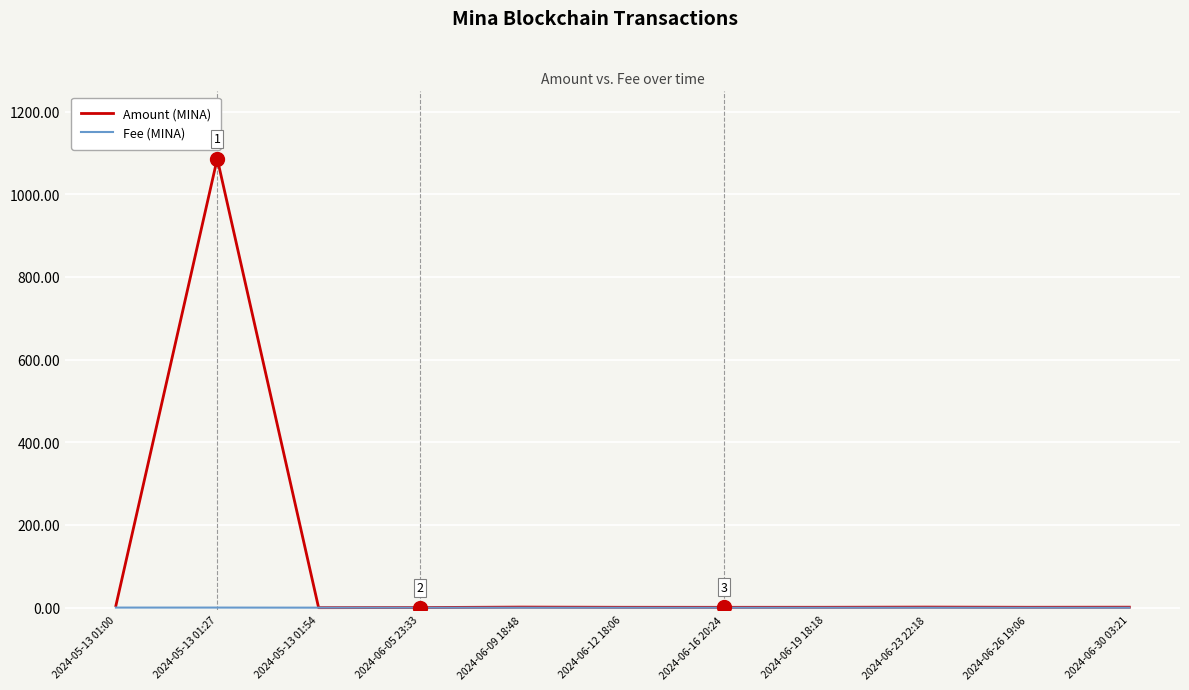

What is the greatest value displayed?

1086.2